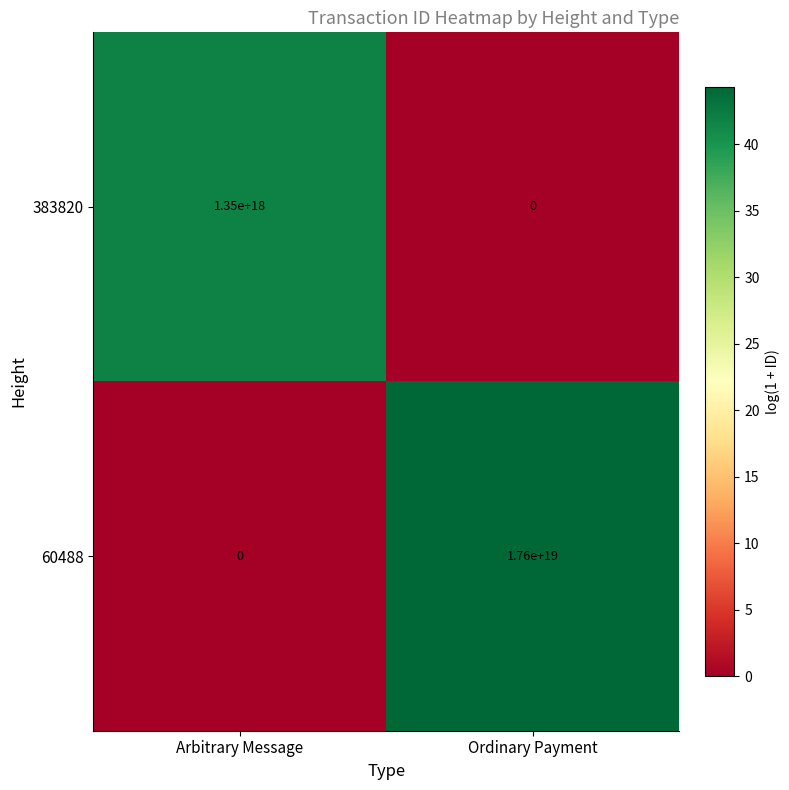

Which series has the widest spread of values?

60488